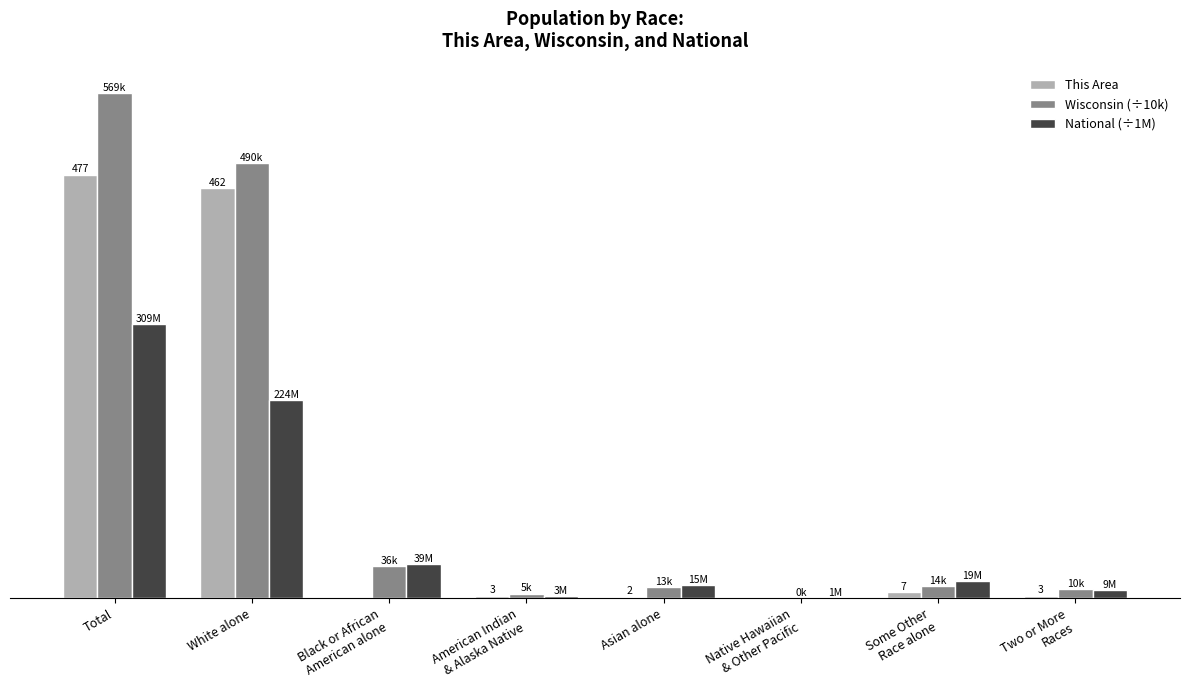

What is the difference between the This Area values at Asian alone and American Indian
& Alaska Native?

1.0